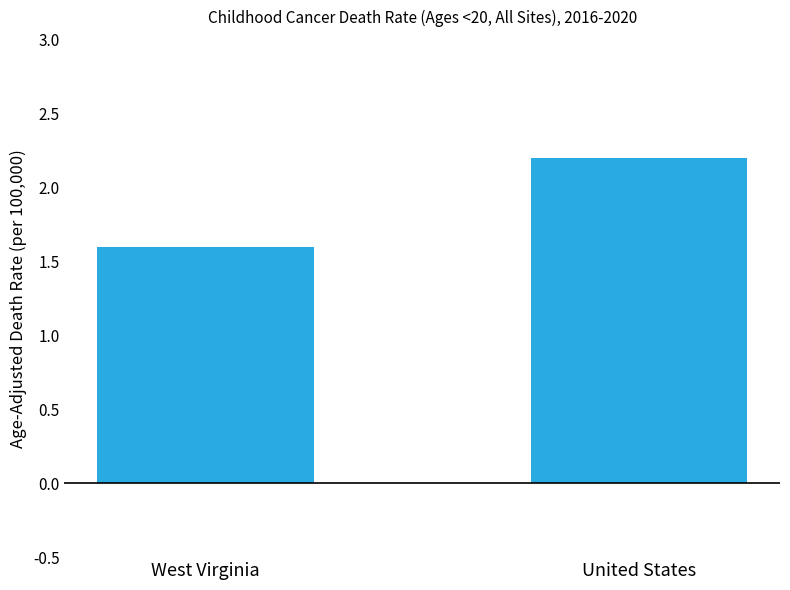

How many distinct data groups are displayed?

1